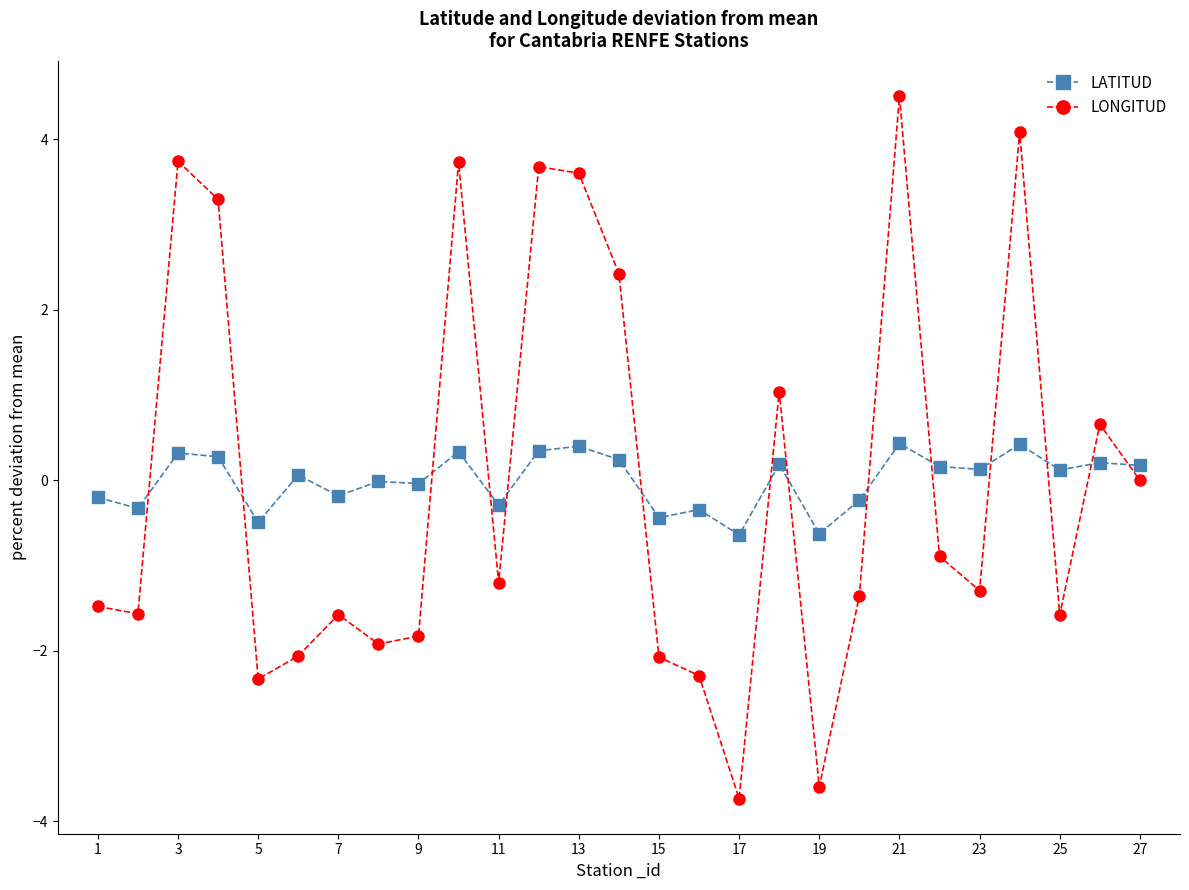

What is the lowest value of the LATITUD series?

-0.6